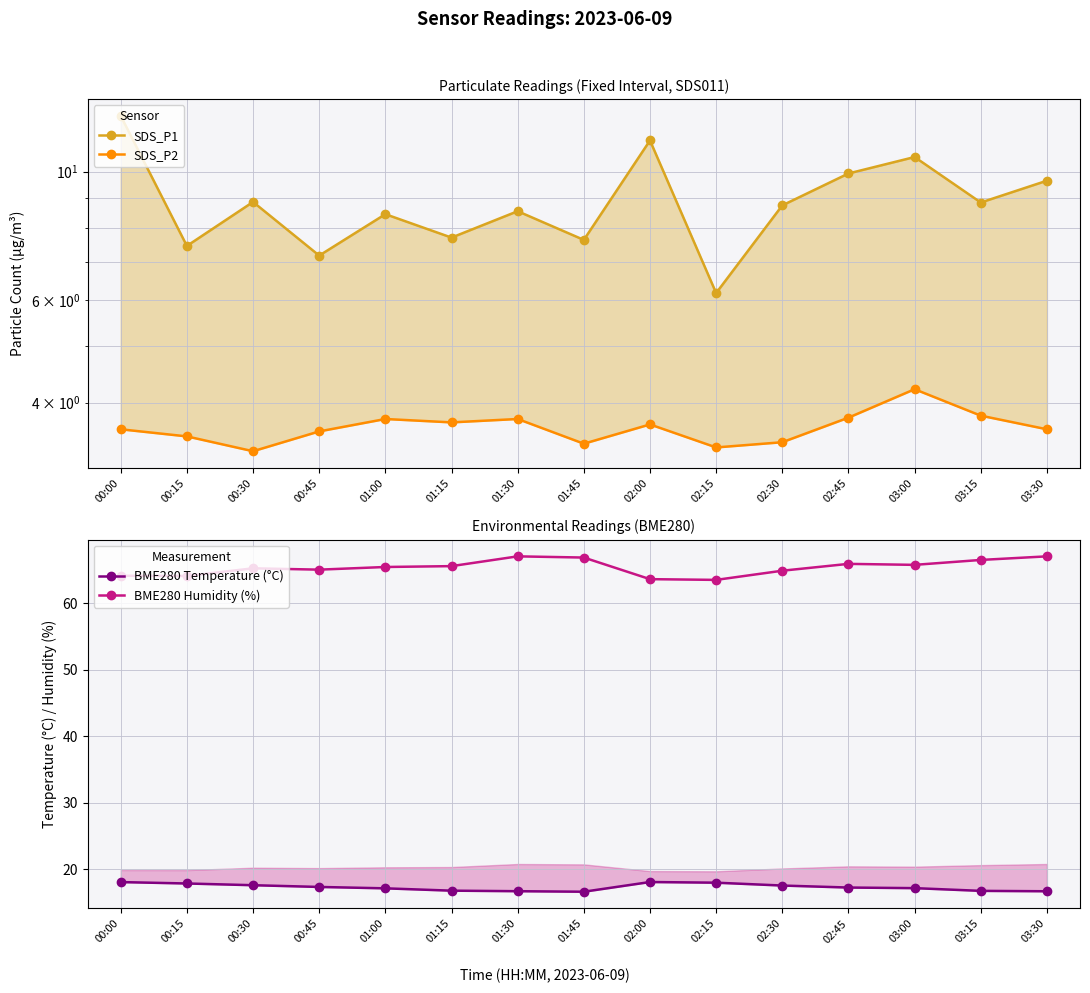

What is the value of the BME280 Humidity (%) point at the 11th from the left?

64.9